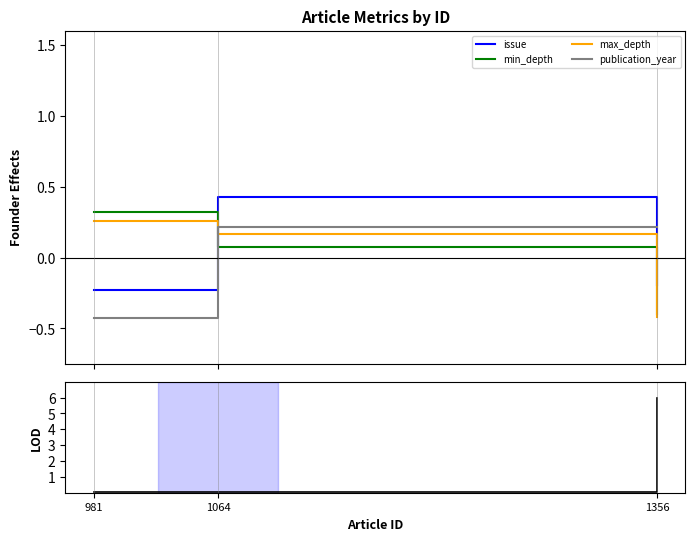

The value of max_depth at 1356 is -0.4. True or false?

True